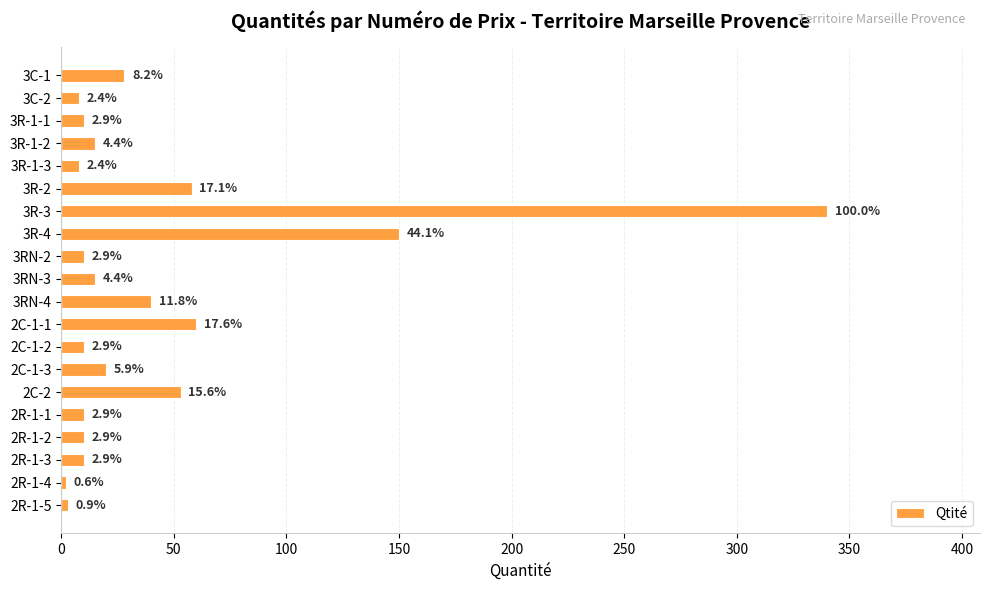

Are the bars horizontal?

Yes